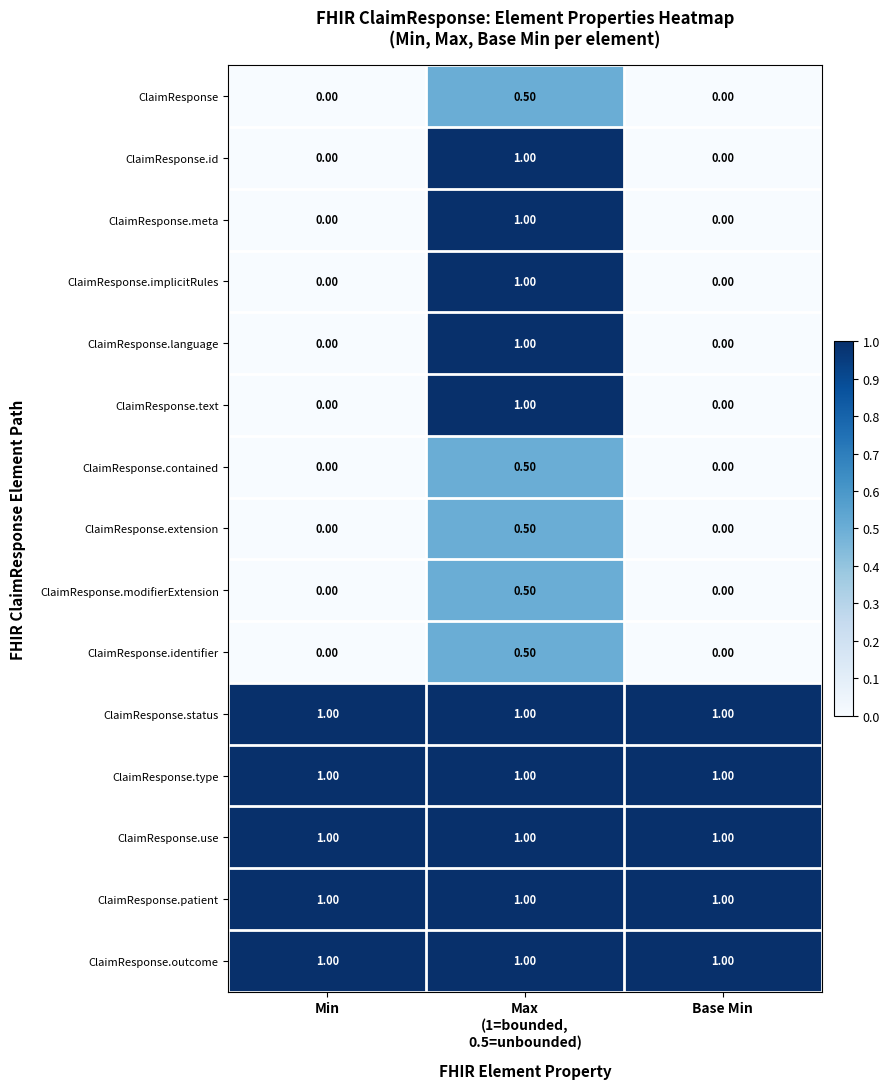

What is the spread (max minus min) of values at Base Min?

1.0